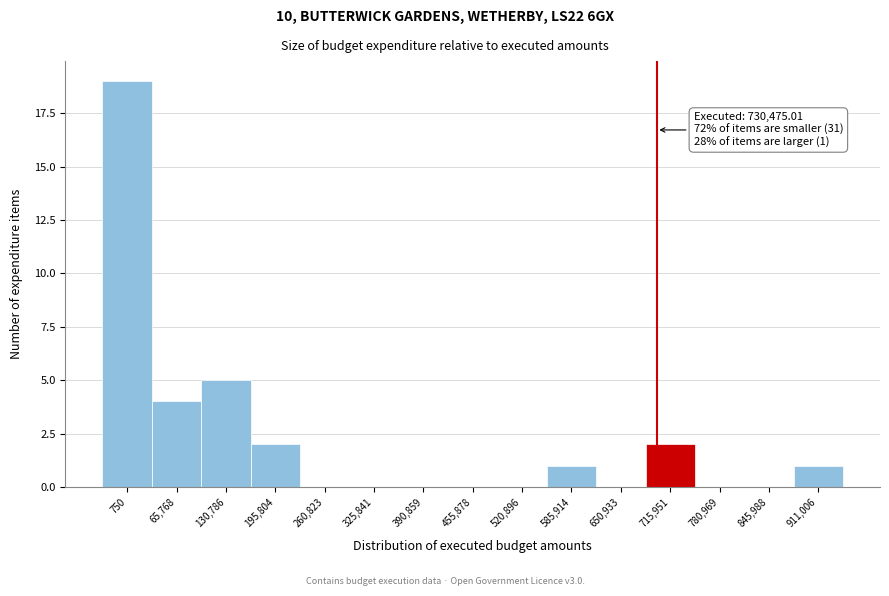

Reading left to right, what are all the values shown in this chart?

750=19	65,768=4	130,786=5	195,804=2	260,823=0	325,841=0	390,859=0	455,878=0	520,896=0	585,914=1	650,933=0	715,951=2	780,969=0	845,988=0	911,006=1